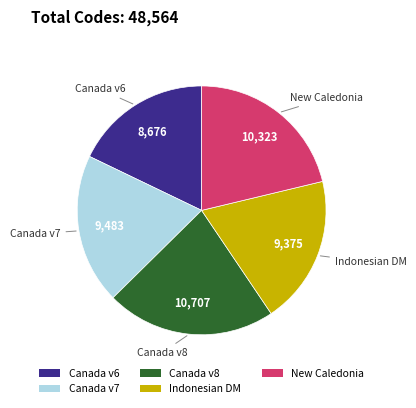

Which slice is the smallest?

Canada v6